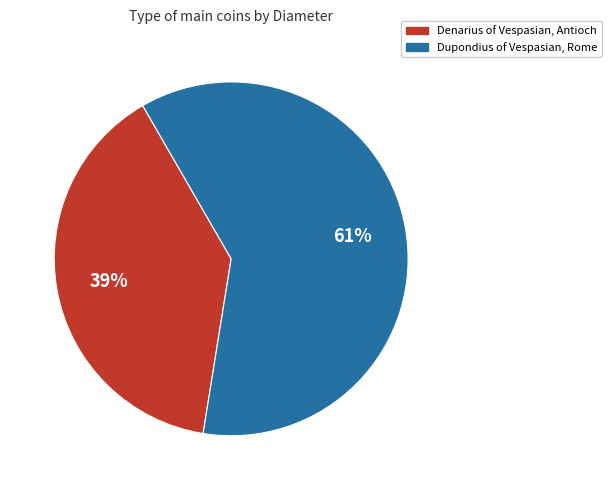

Is the sum of Denarius of Vespasian, Antioch and Dupondius of Vespasian, Rome greater than half?

Yes